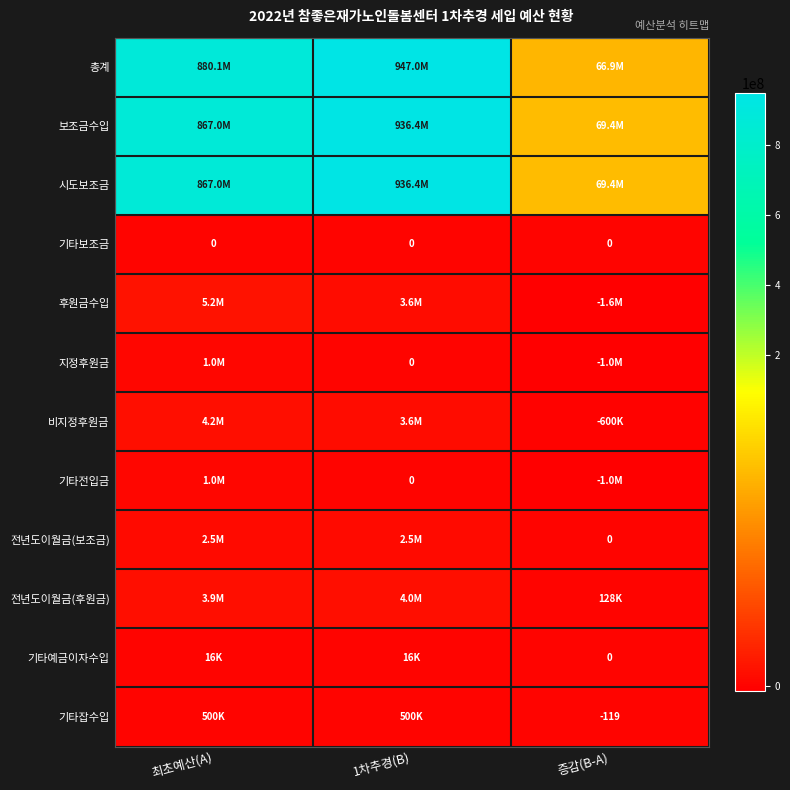

Rank the series by their maximum value, from highest to lowest.

총계, 보조금수입, 시도보조금, 후원금수입, 비지정후원금, 전년도이월금(후원금), 전년도이월금(보조금), 지정후원금, 기타전입금, 기타잡수입, 기타예금이자수입, 기타보조금